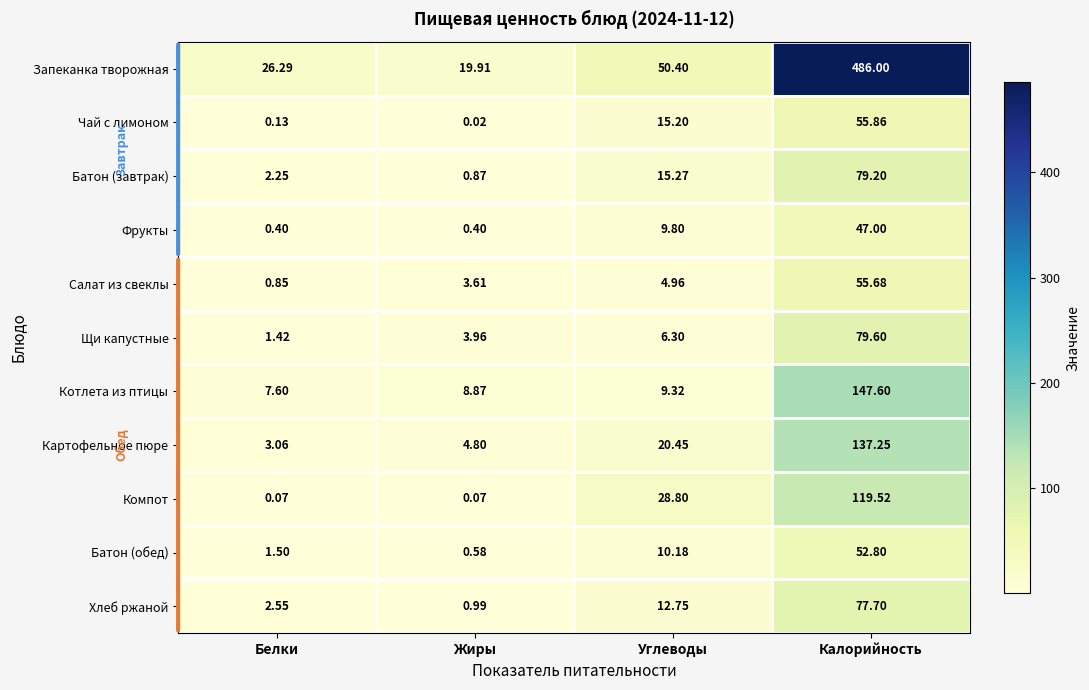

Rank the series at Белки from lowest to highest value.

Компот, Чай с лимоном, Фрукты, Салат из свеклы, Щи капустные, Батон (обед), Батон (завтрак), Хлеб ржаной, Картофельное пюре, Котлета из птицы, Запеканка творожная